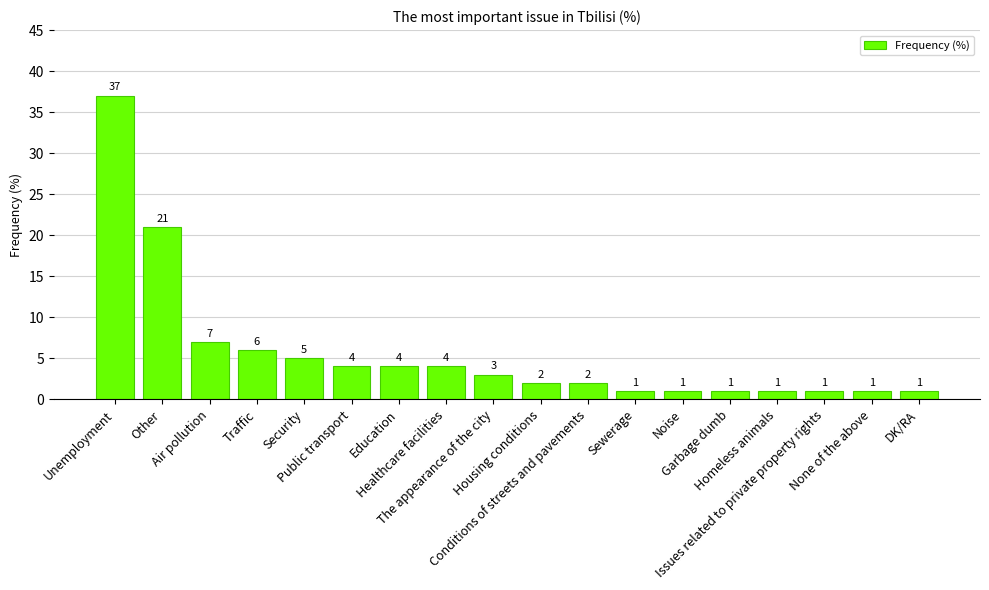

What is the greatest value displayed?

37